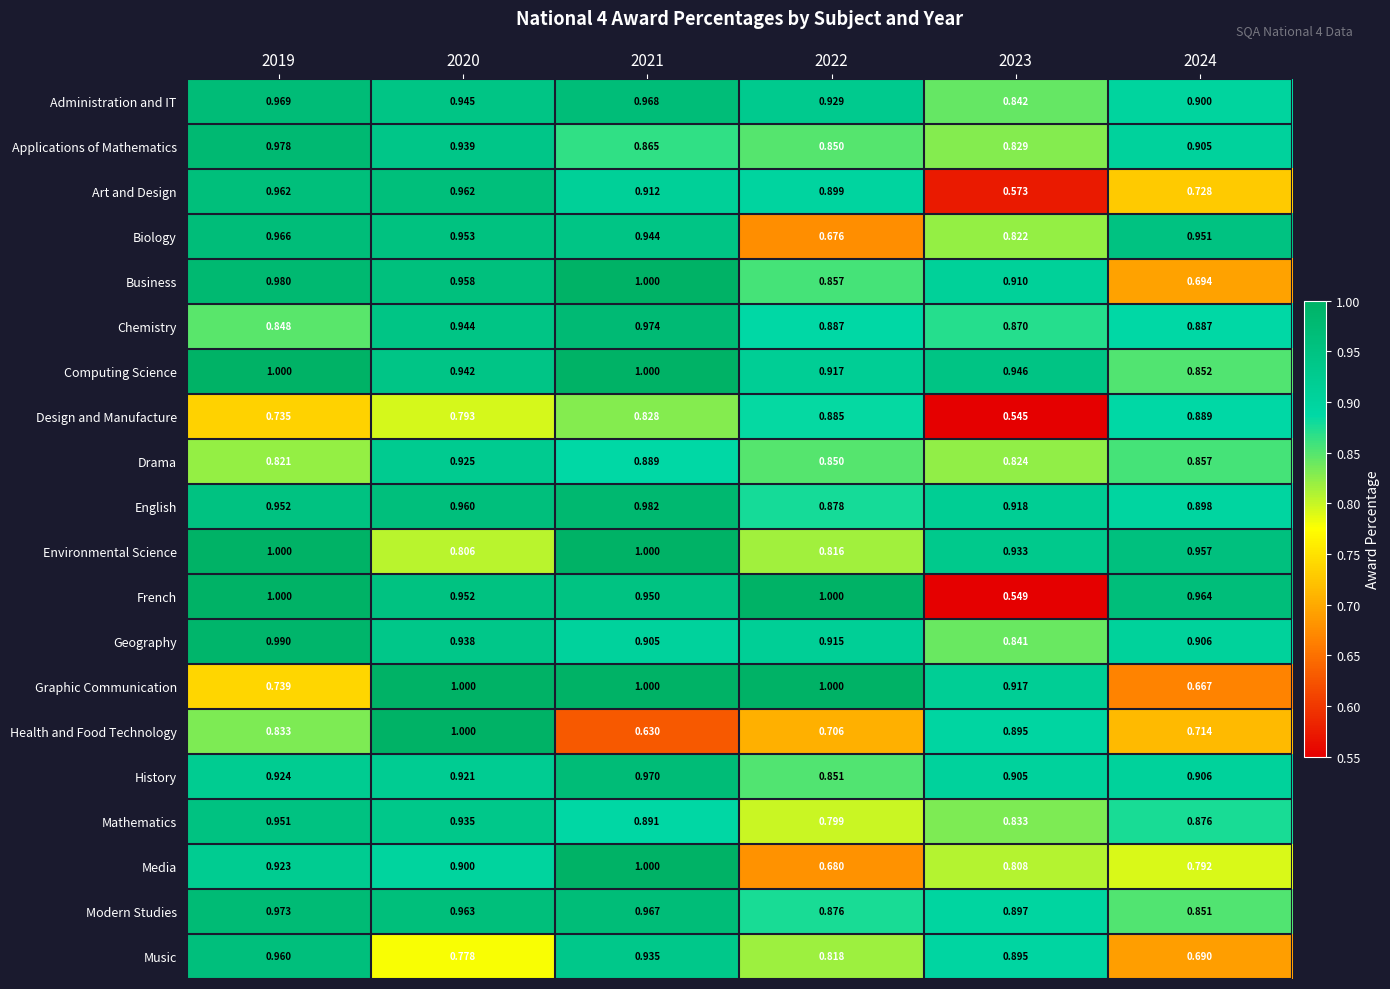

Which series changed the most between 2019 and 2024?

Business